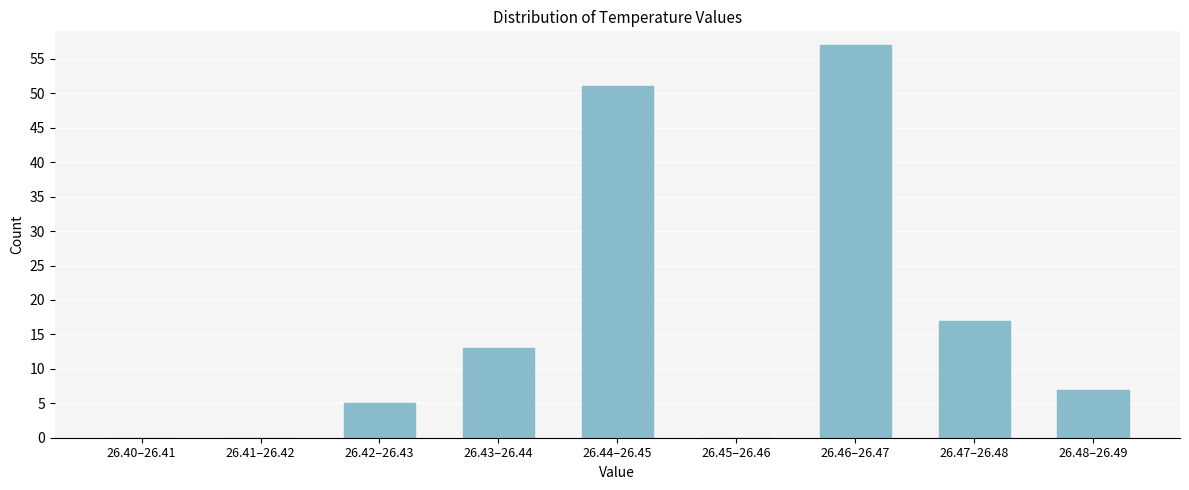

Reading right to left, transcribe all the data shown in this chart.

26.48–26.49=7	26.47–26.48=17	26.46–26.47=57	26.45–26.46=0	26.44–26.45=51	26.43–26.44=13	26.42–26.43=5	26.41–26.42=0	26.40–26.41=0